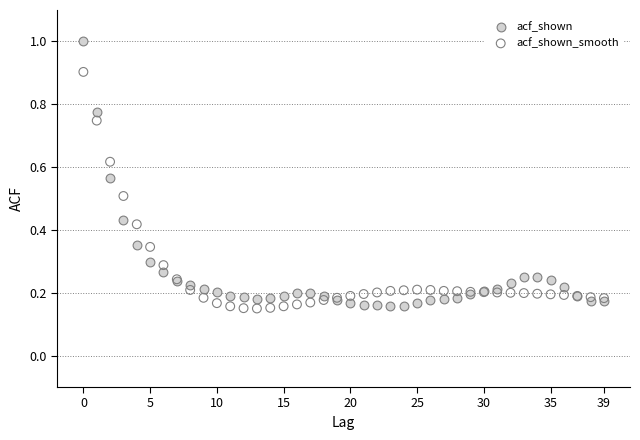

Which series reaches the maximum Y coordinate?

acf_shown